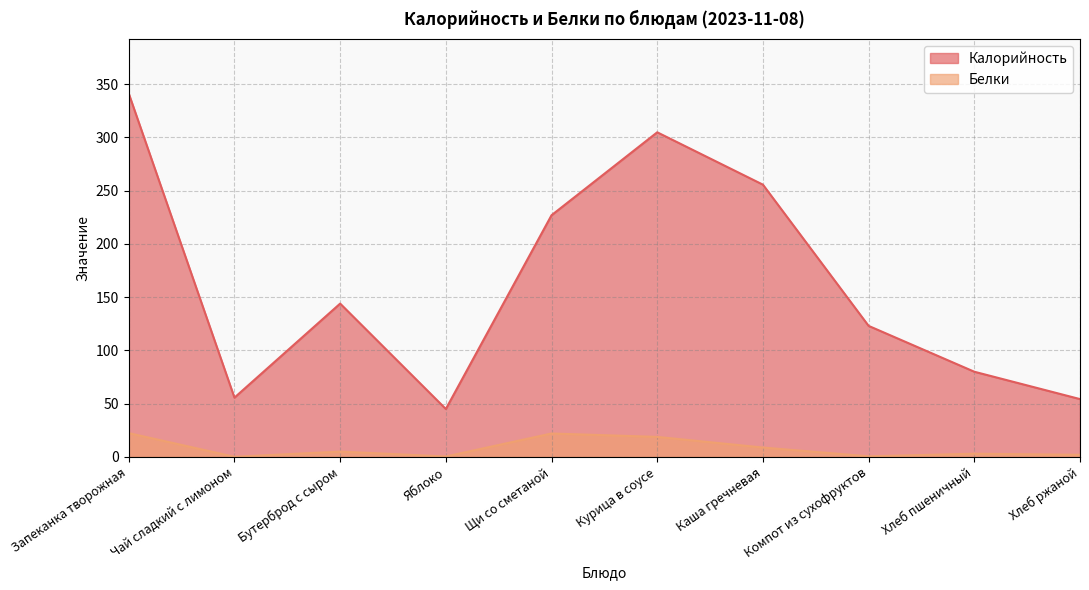

Rank the categories by Белки value from highest to lowest.

Запеканка творожная, Щи со сметаной, Курица в соусе, Каша гречневая, Бутерброд с сыром, Хлеб пшеничный, Хлеб ржаной, Компот из сухофруктов, Яблоко, Чай сладкий с лимоном